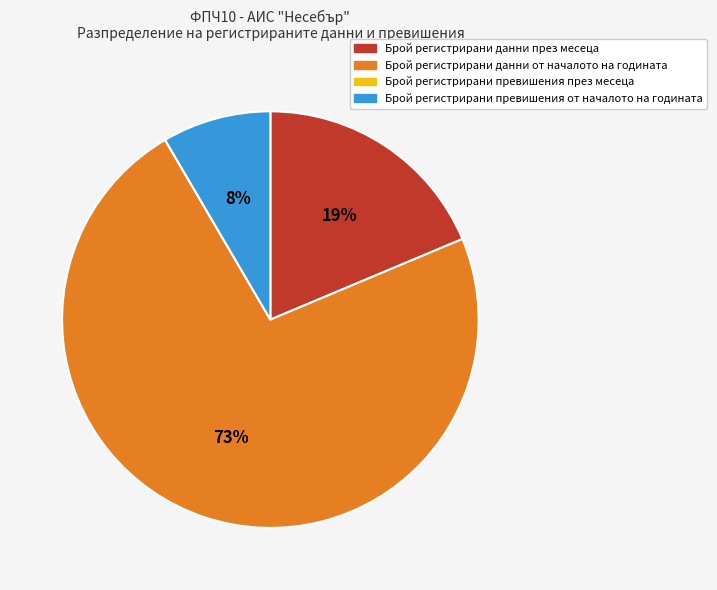

Which slice is the largest?

Брой регистрирани данни от началото на годината